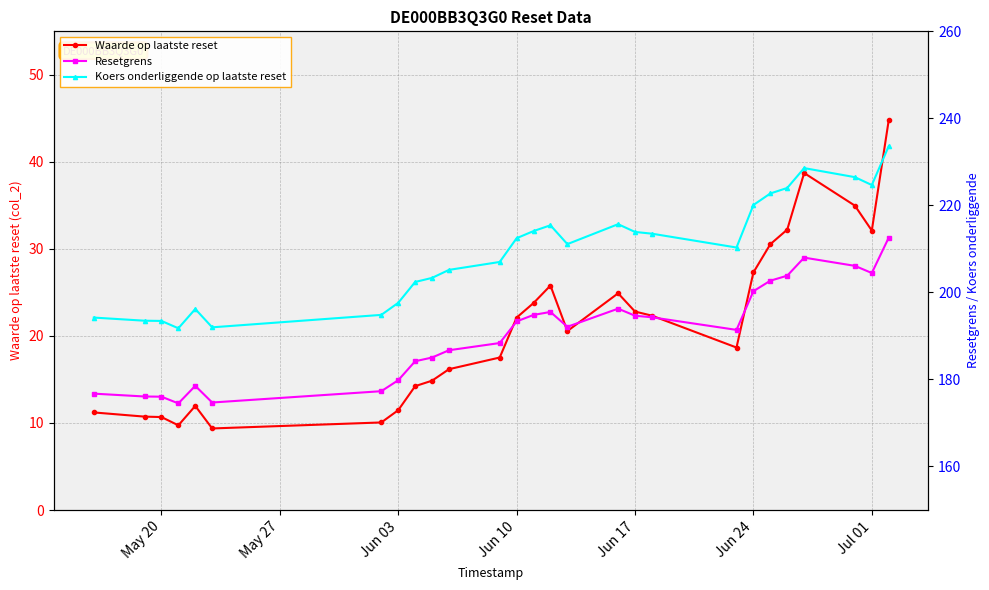

How many lines are shown in the chart?

3